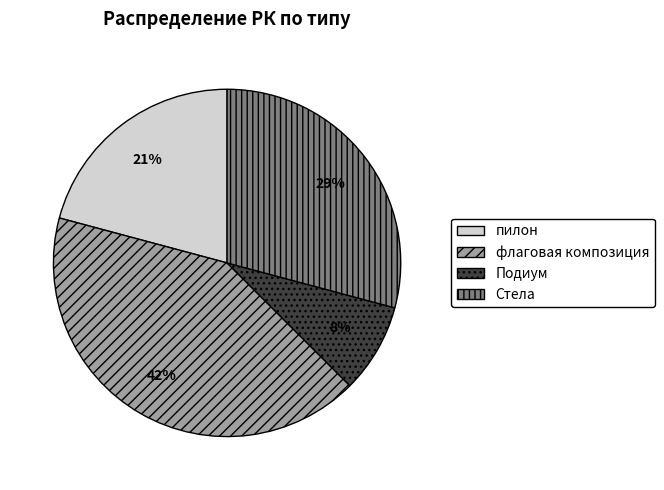

Do флаговая композиция and Стела together represent more than half of the pie?

Yes